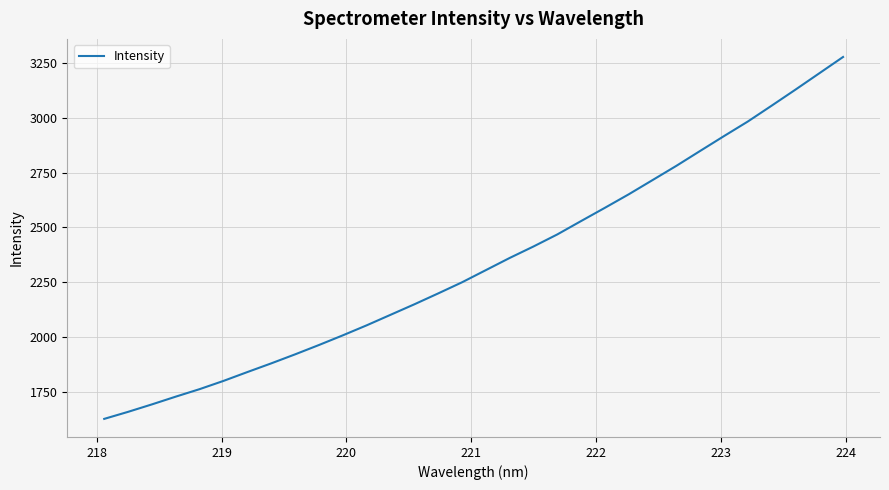

What is the difference between the maximum and minimum values?

1652.6